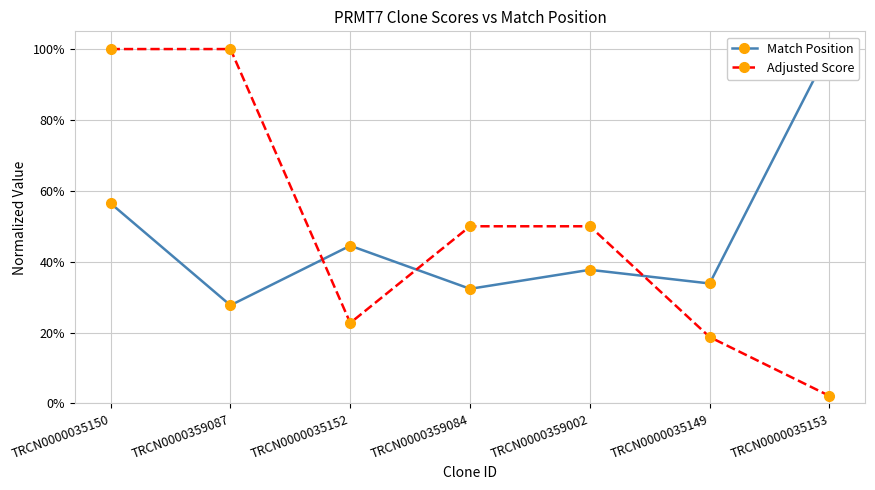

How many data points does each series have?

7